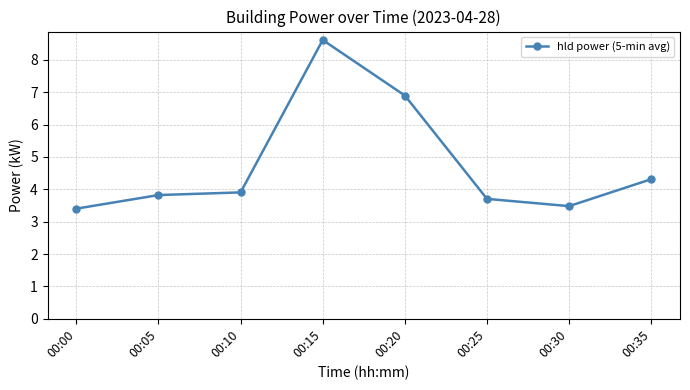

Rank the categories by value from lowest to highest.

00:00, 00:30, 00:25, 00:05, 00:10, 00:35, 00:20, 00:15